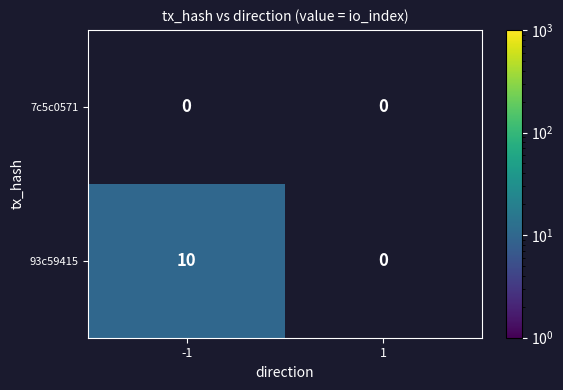

Is the value of 93c59415 at 1 greater than the value of 7c5c0571 at 1?

No